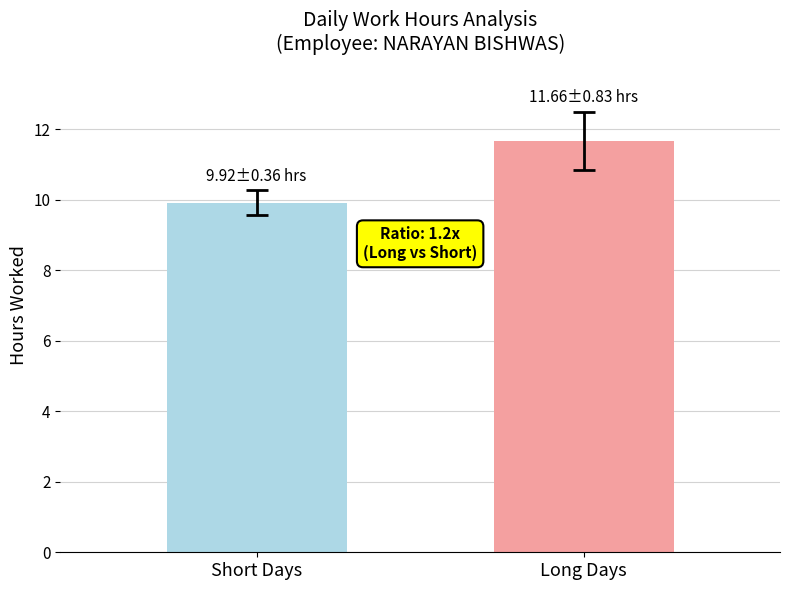

What position from the right is Long Days?

1